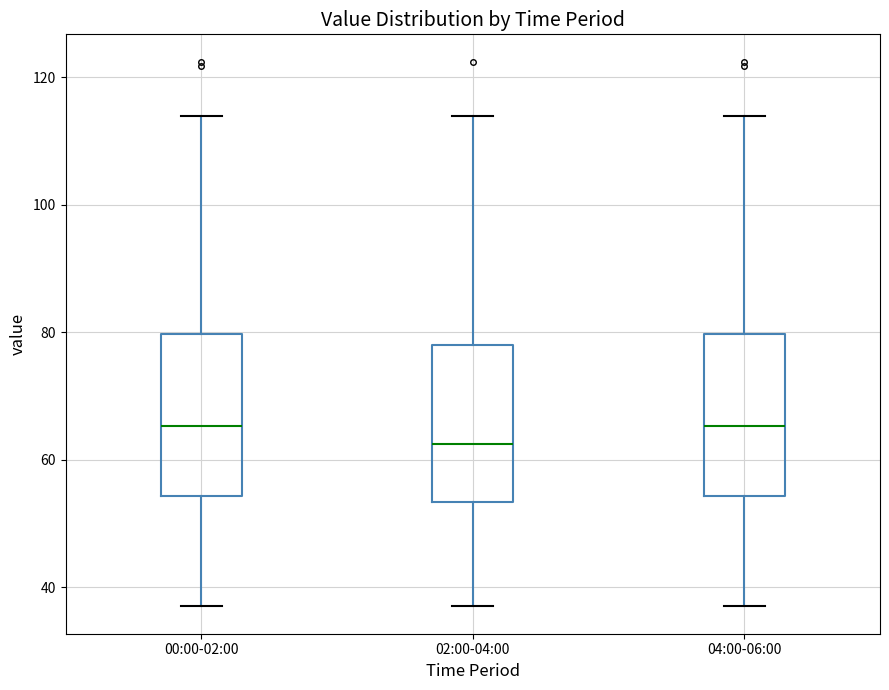

Reading left to right, transcribe this box plot: for each box, give where its median line is, the range the box spans, and where its two whiskers end, as read against the y-axis. The values are not printed on the chart, so give them approximately, as read against the axis.

00:00-02:00: median 66, box 54 to 80, whiskers 36 to 114
02:00-04:00: median 62, box 54 to 78, whiskers 36 to 114
04:00-06:00: median 66, box 54 to 80, whiskers 36 to 114